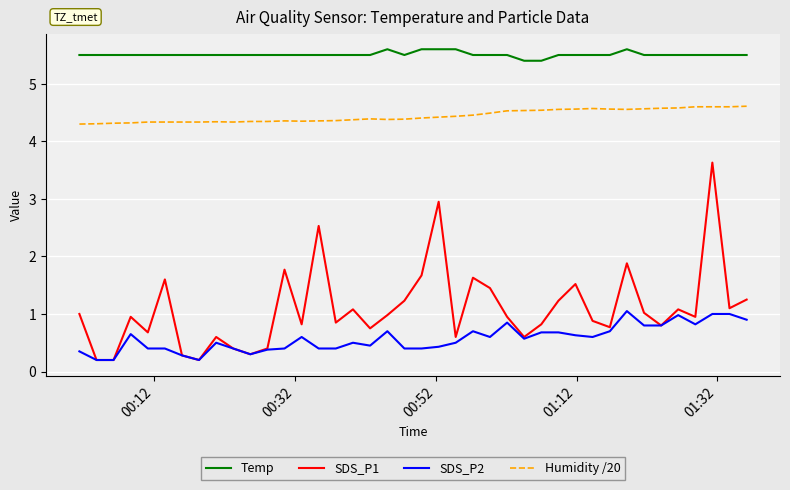

Rank the series by their maximum value, from highest to lowest.

Temp, Humidity /20, SDS_P1, SDS_P2